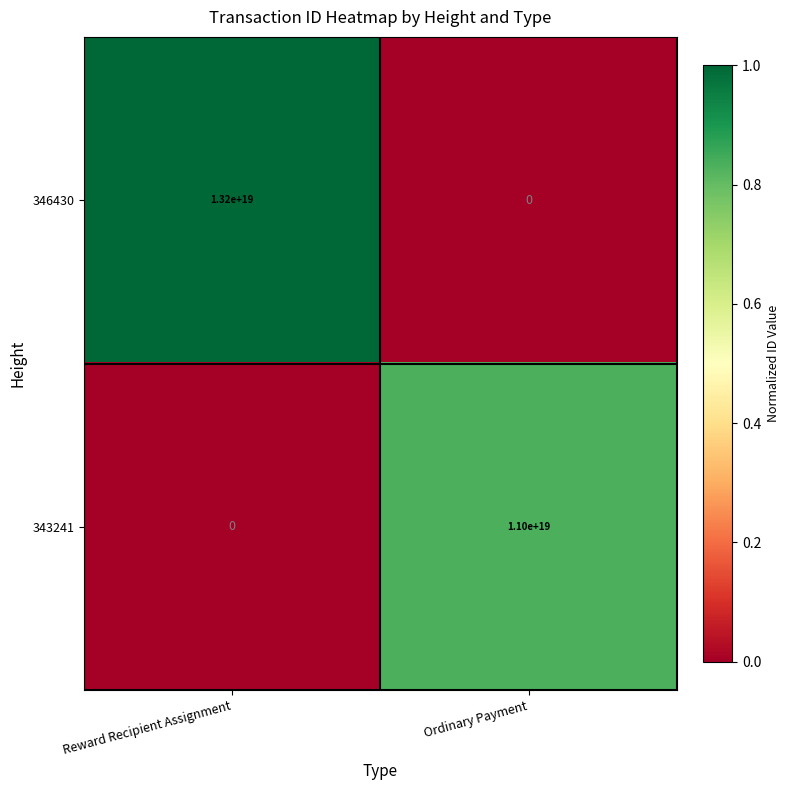

List the labels in order of 343241 value, smallest first.

Reward Recipient Assignment, Ordinary Payment